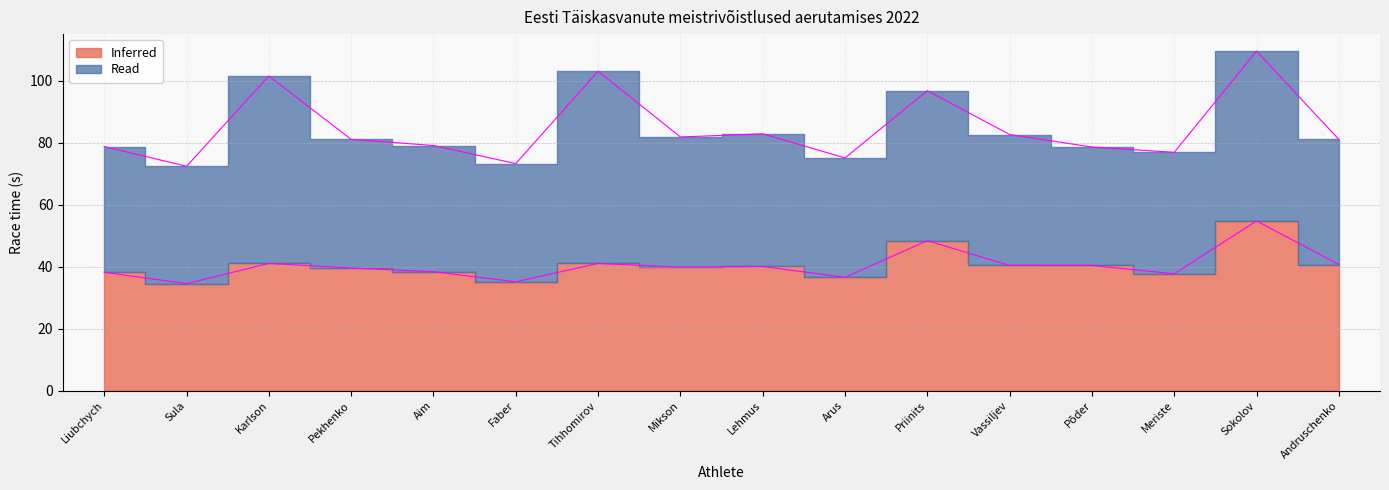

Which label corresponds to the largest value in the chart?

Sokolov